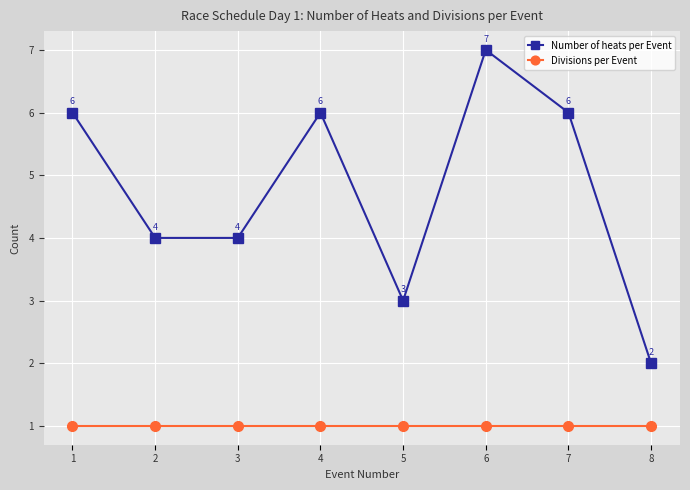

List the series in order of their peak value, lowest first.

Divisions per Event, Number of heats per Event